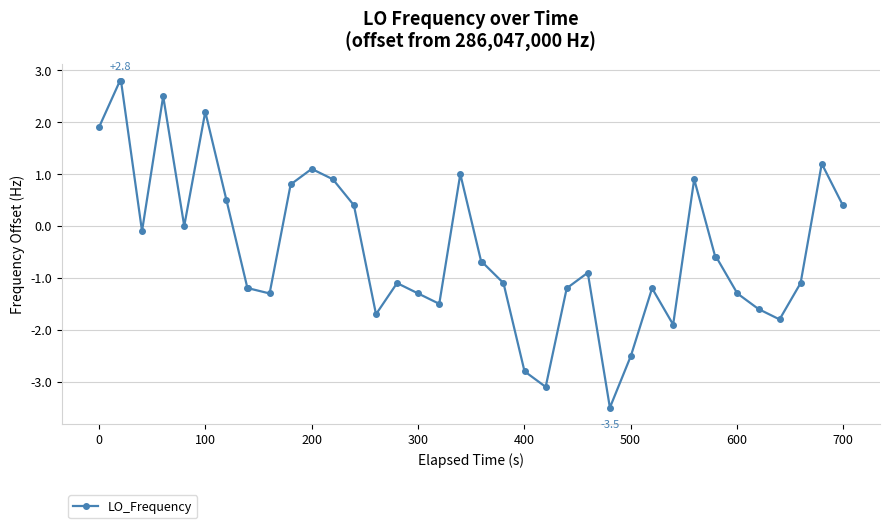

What is the value of the 40th point from the left?

0.4